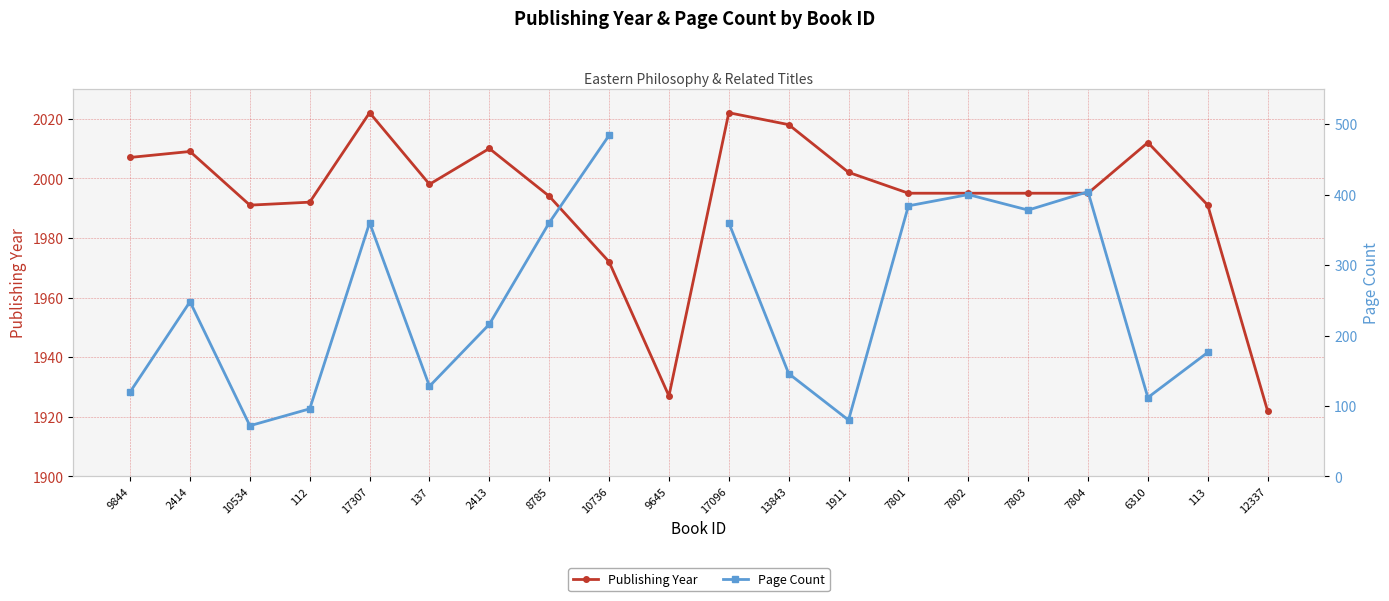

What is the approximate value of Publishing Year at 1911?

2002